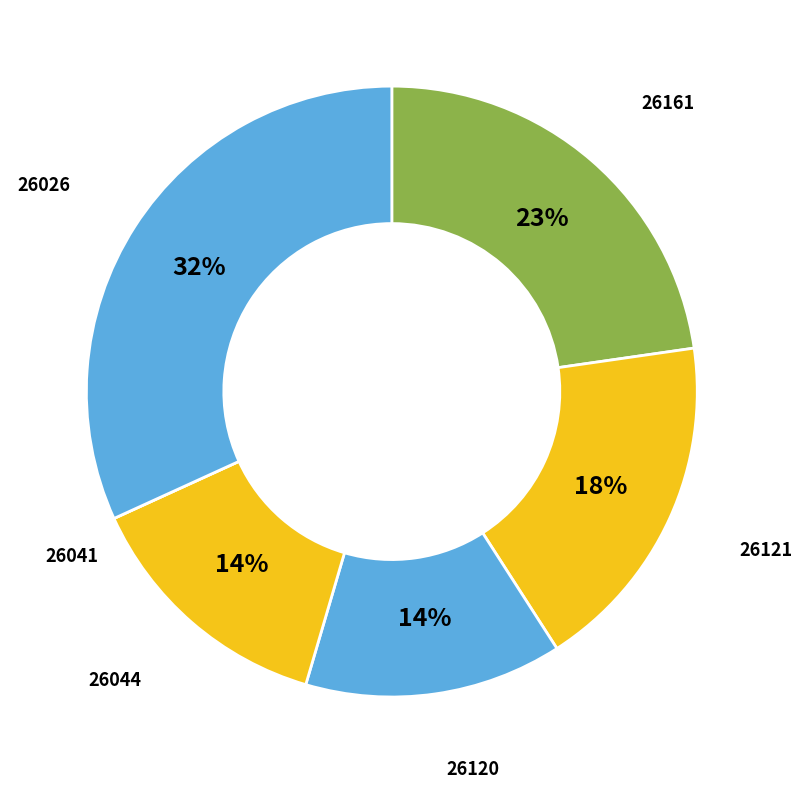

Is there any slice that represents more than half of the pie?

No